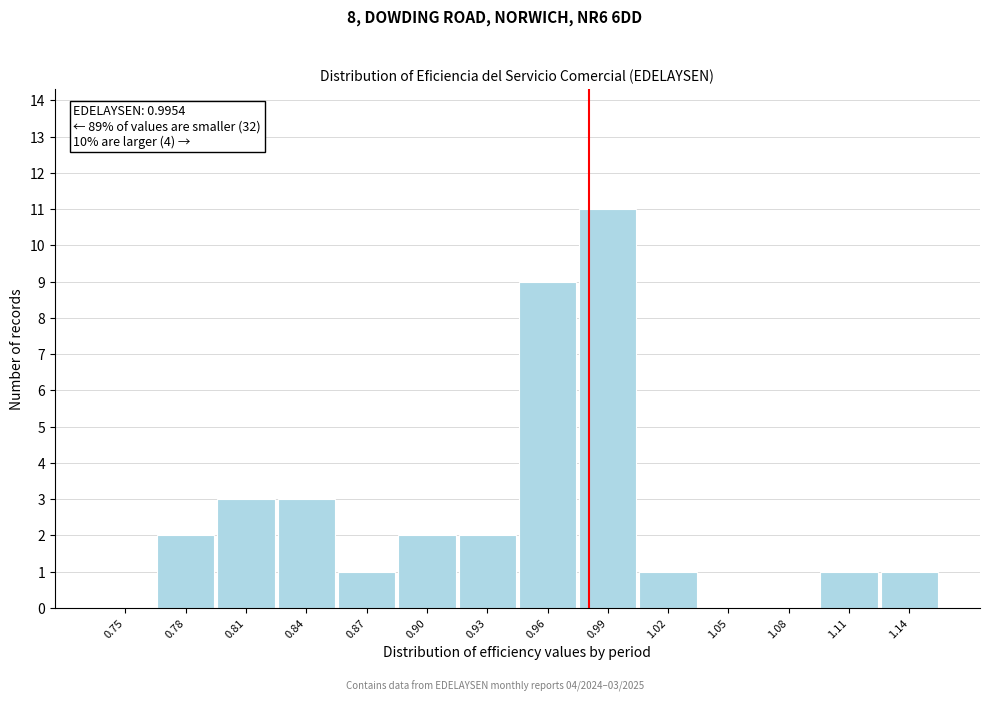

Reading left to right, extract all data points from this chart.

0.75=0	0.78=2	0.81=3	0.84=3	0.87=1	0.90=2	0.93=2	0.96=9	0.99=11	1.02=1	1.05=0	1.08=0	1.11=1	1.14=1